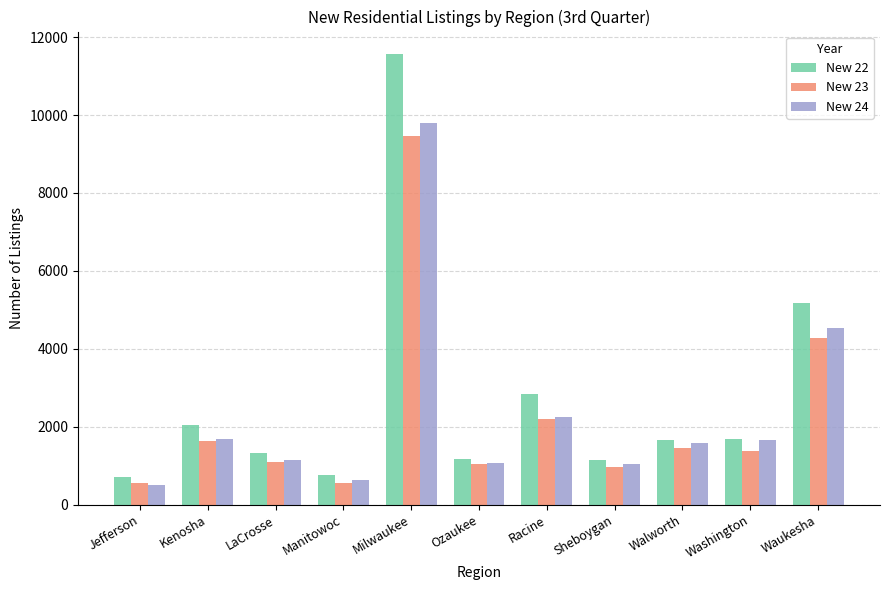

Count the number of categories in the chart.

11